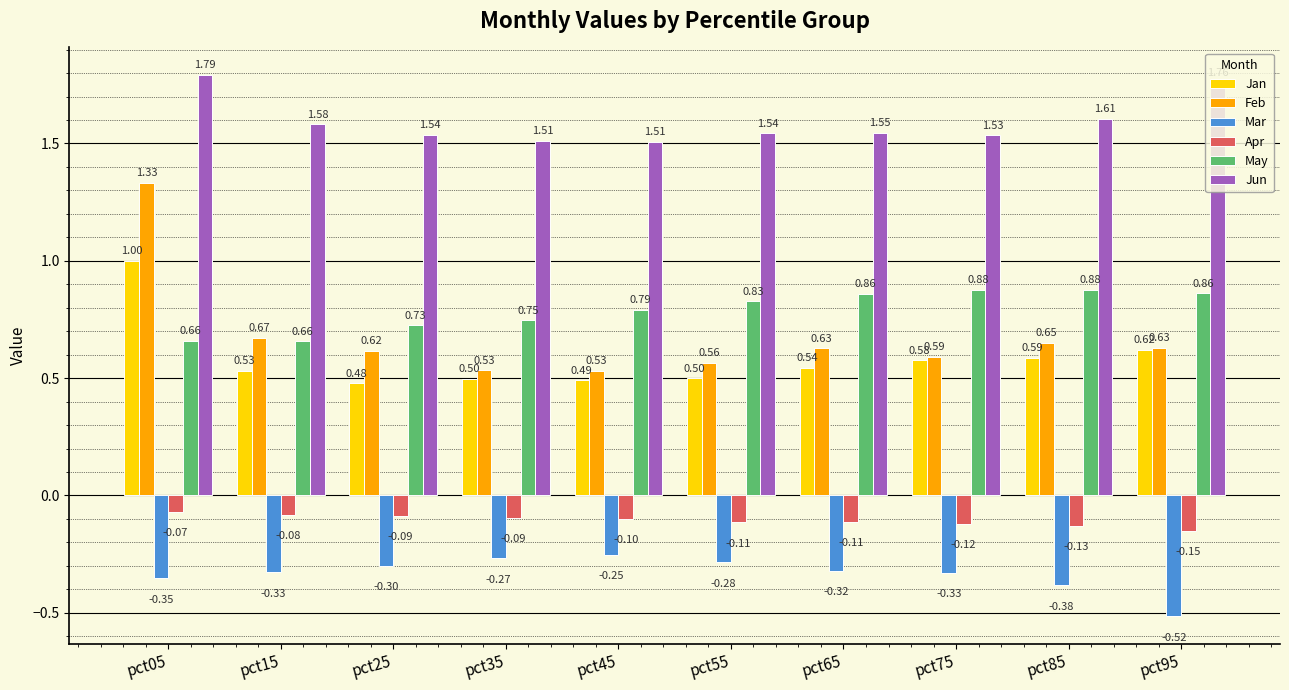

The value of Jan at pct55 is 0.7. True or false?

False